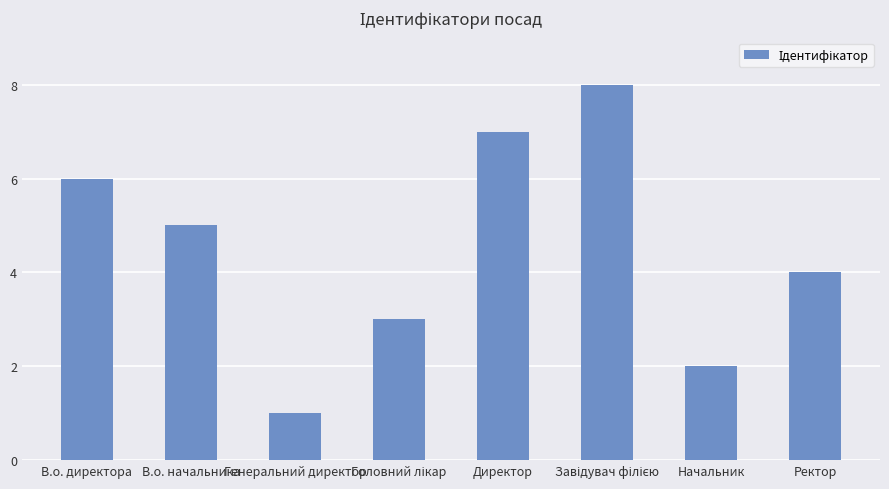

What is the value of the 6th bar from the left?

8